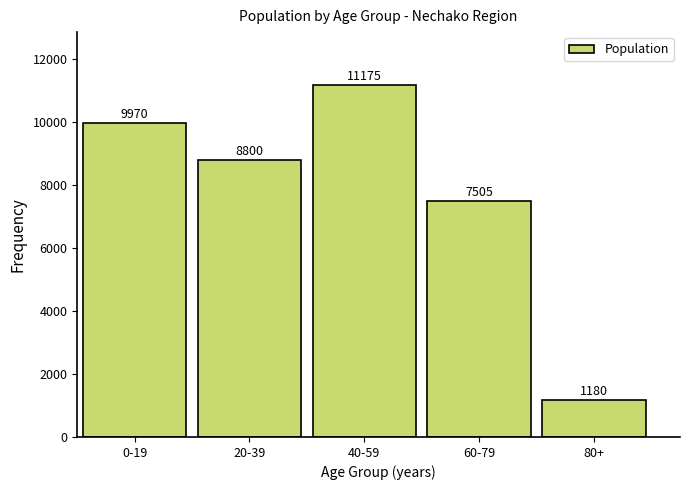

Reading left to right, what are all the values shown in this chart?

0-19=9970	20-39=8800	40-59=11175	60-79=7505	80+=1180